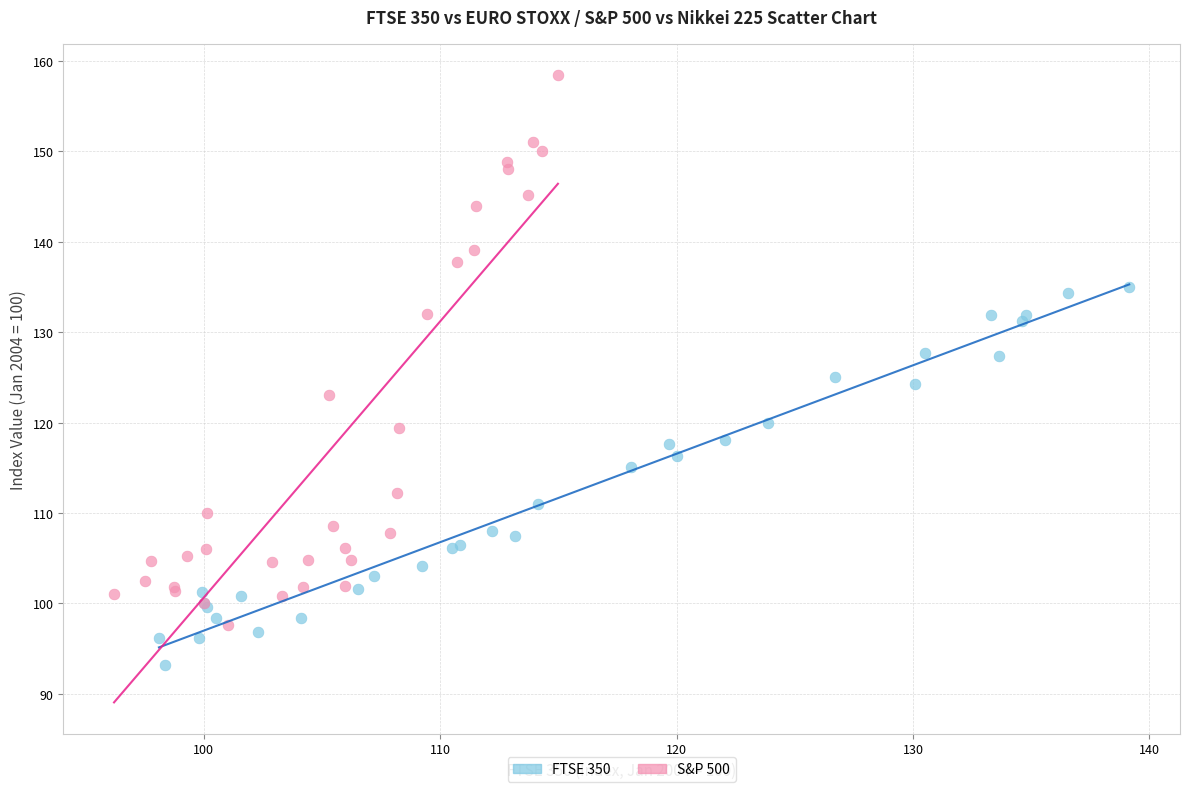

What are all the series names shown in the legend?

FTSE 350, S&P 500